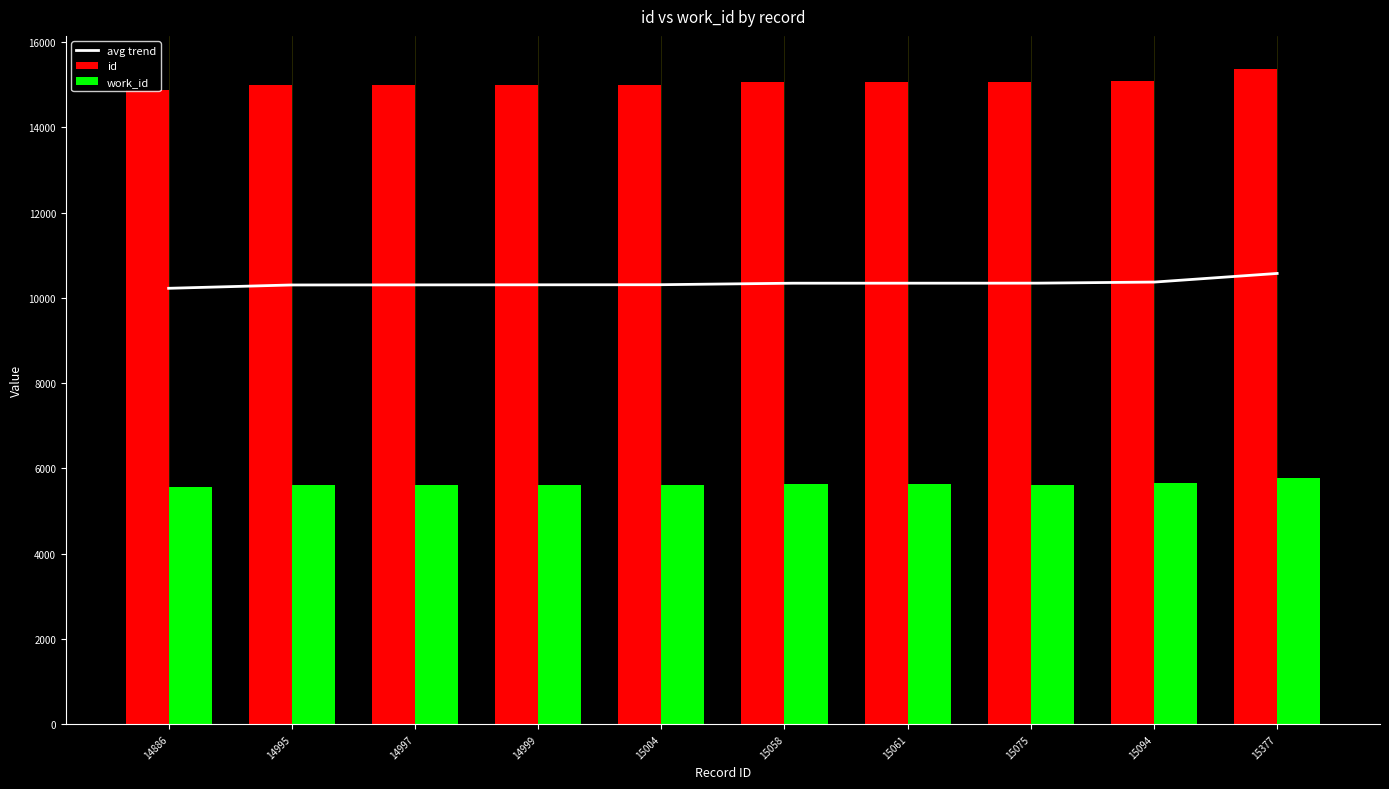

What is the approximate value of work_id at 14999, to the nearest 5?

5610